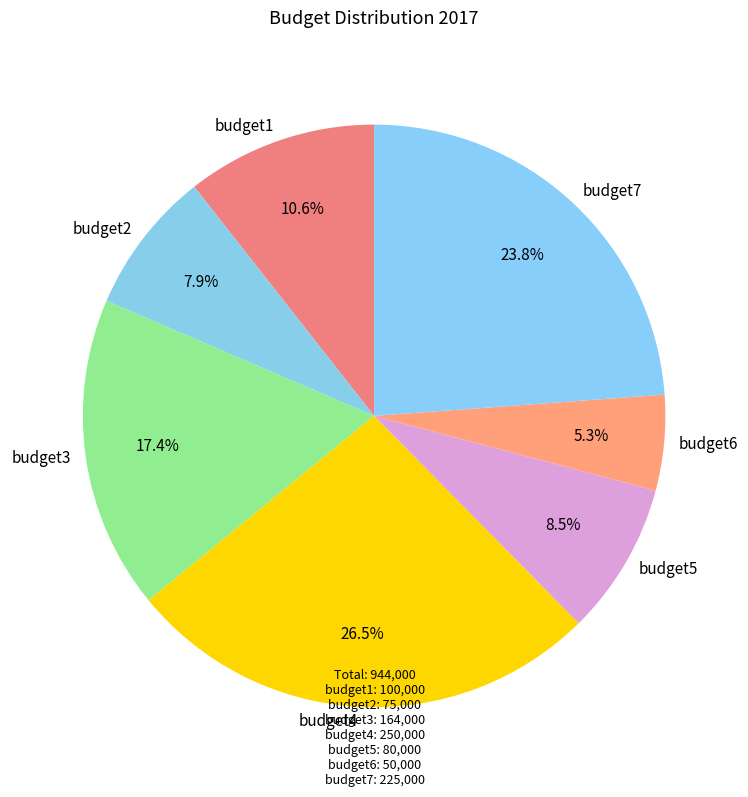

What percentage is NOT represented by budget4?

73.5%